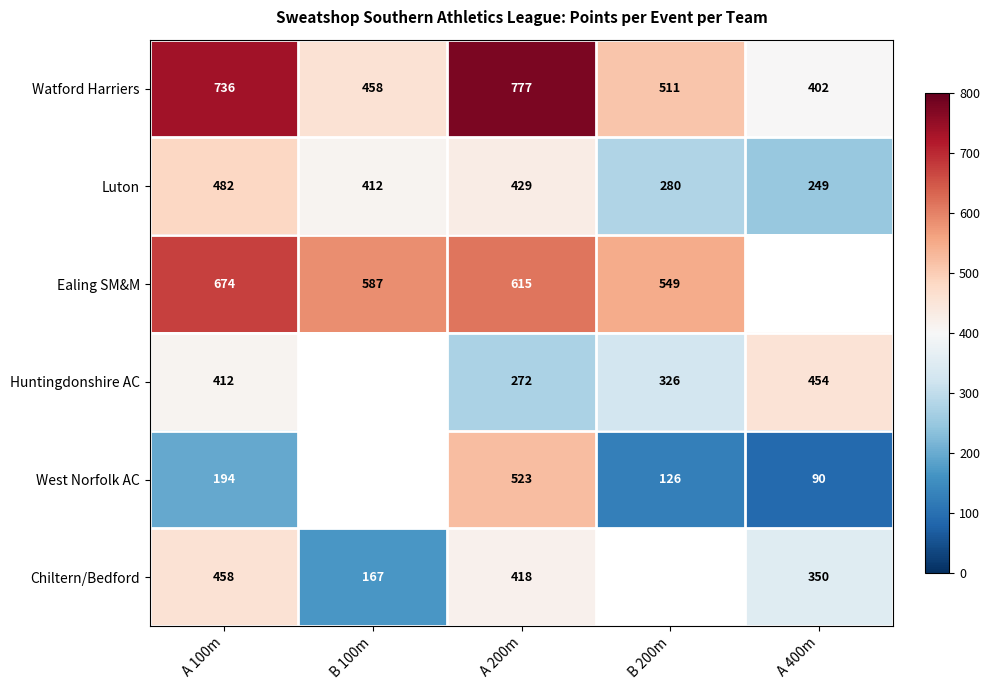

At which label does Watford Harriers reach its minimum?

A 400m